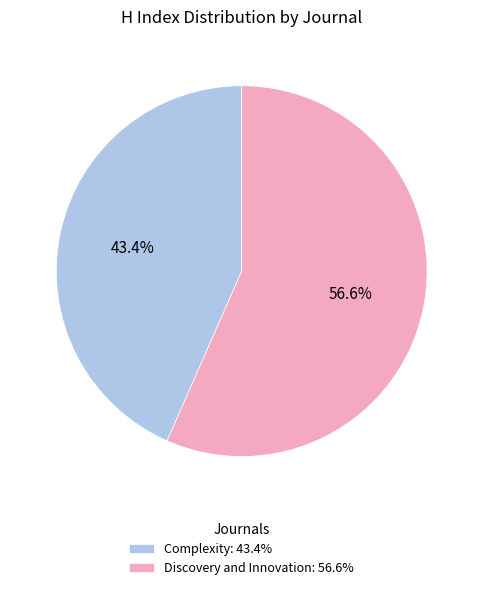

How many slices are in this pie chart?

2